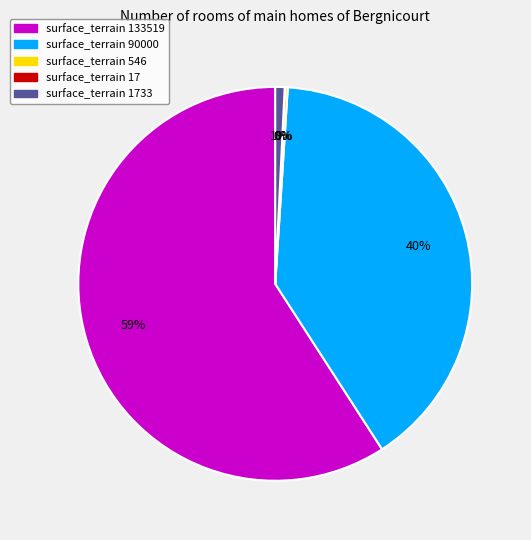

To the nearest percent, what is the average slice percentage?

20%